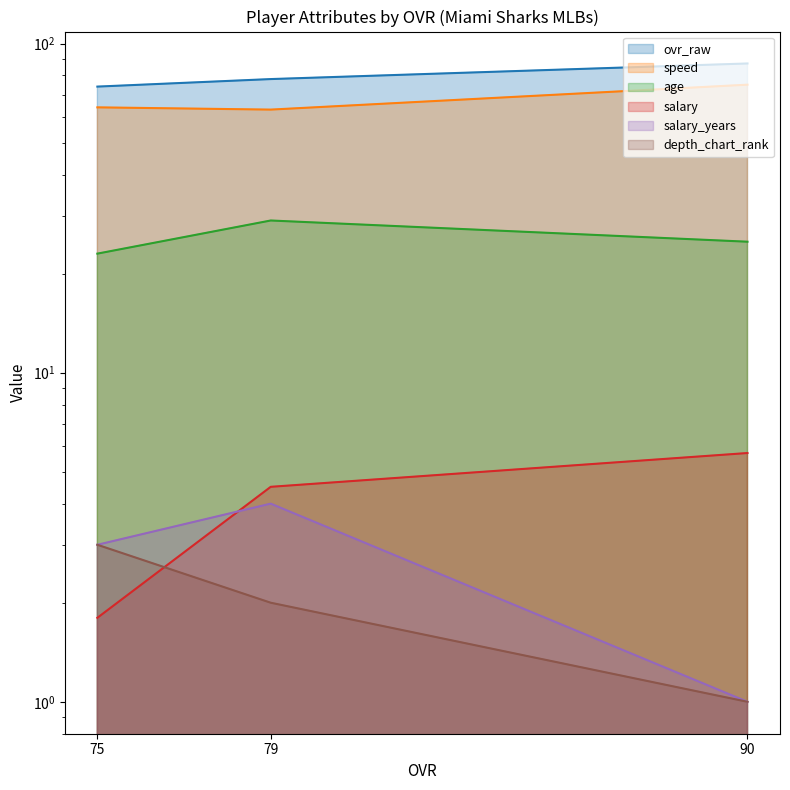

Rank the series by their maximum value, from lowest to highest.

depth_chart_rank, salary_years, salary, age, speed, ovr_raw